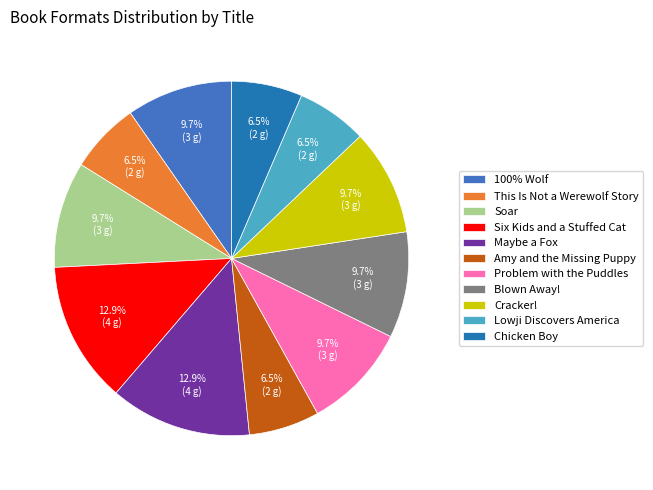

What percentage is the Problem with the Puddles slice, to the nearest percent?

10%